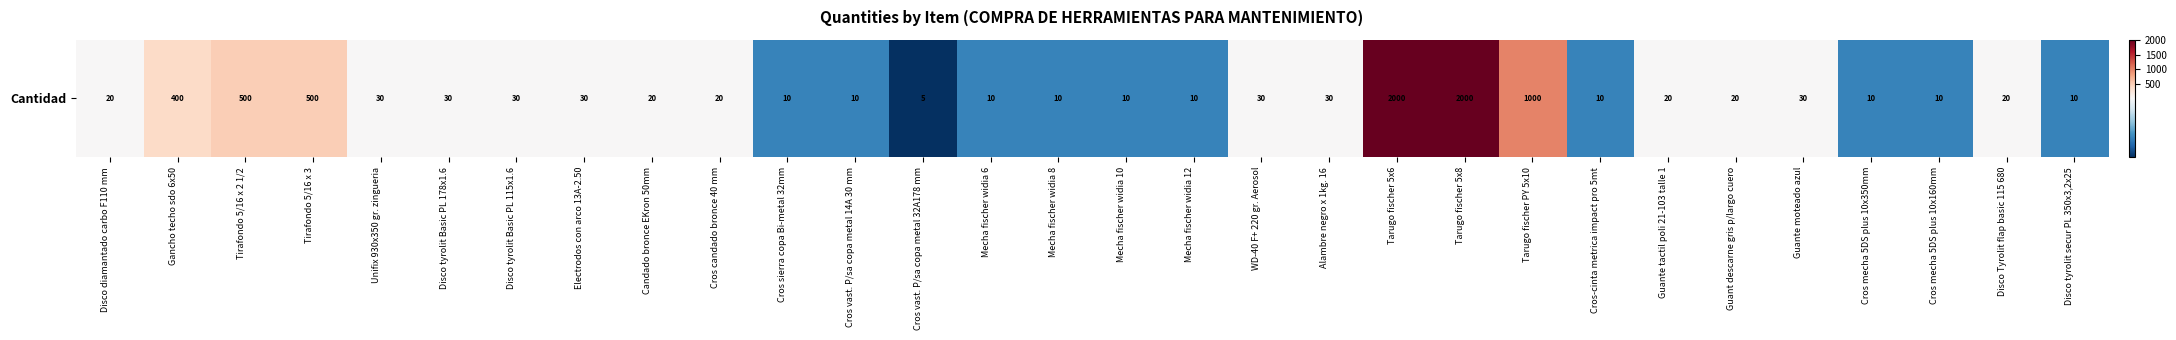

What is the sum of the values at Cros mecha 5DS plus 10x160mm and Candado bronce EKron 50mm?

30